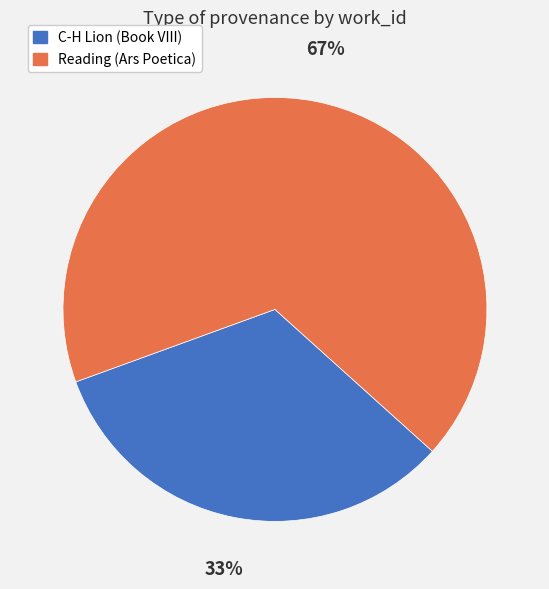

Approximately how many times larger is the value at C-H Lion (Book VIII) compared to Reading (Ars Poetica)?

0.5